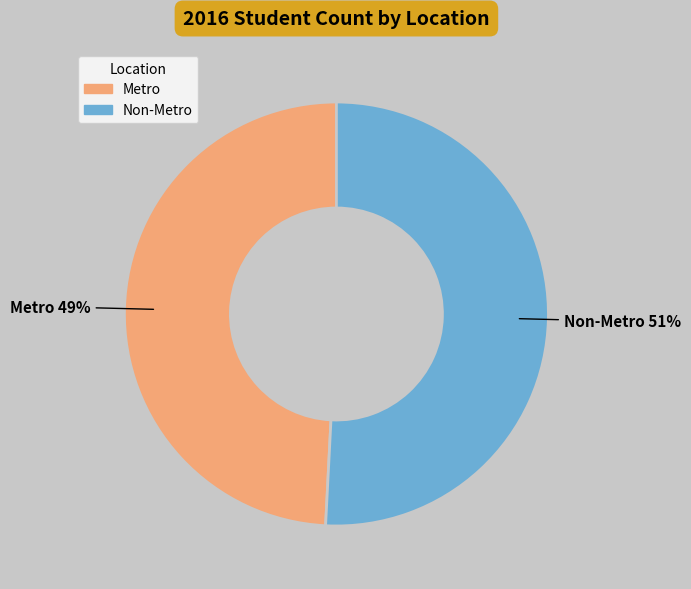

Does Non-Metro account for over 50% of the chart?

Yes